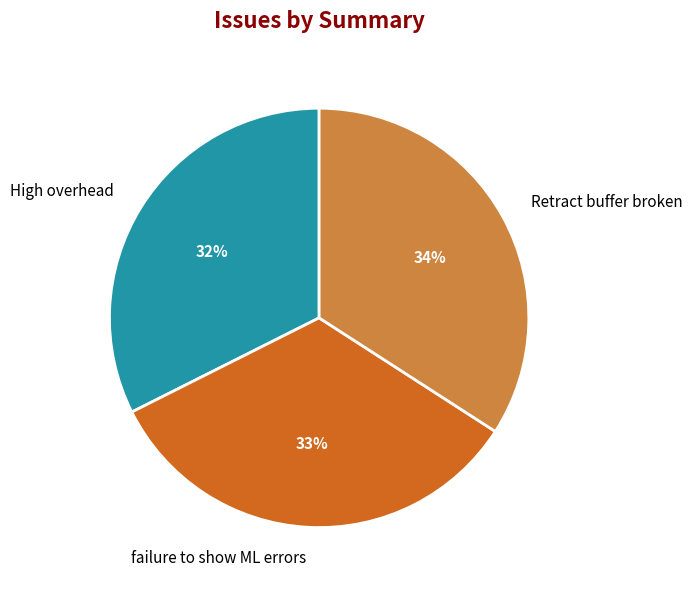

Rank the categories by value from highest to lowest.

Retract buffer broken, failure to show ML errors, High overhead